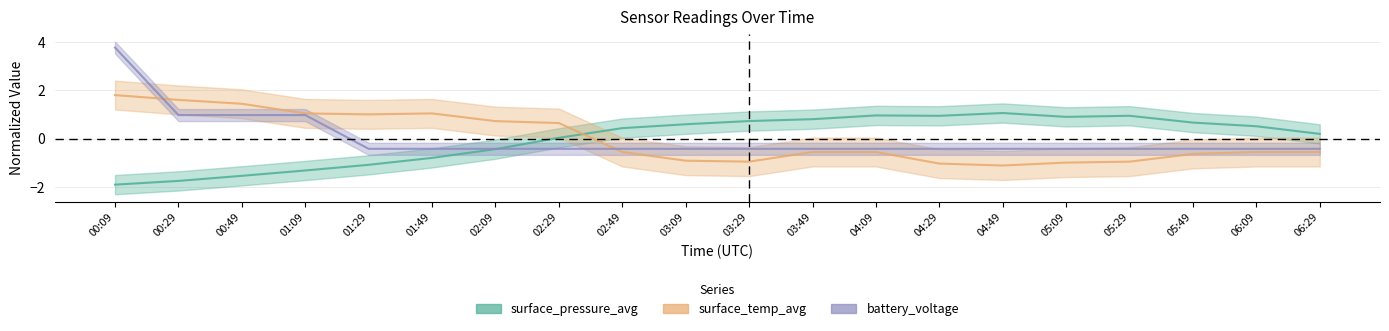

Does the chart have visible grid lines?

Yes